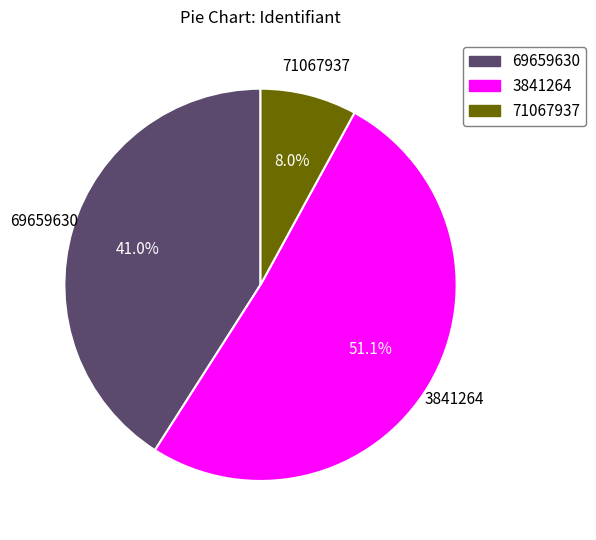

What is the total percentage of 3841264 and 69659630?

92.0%